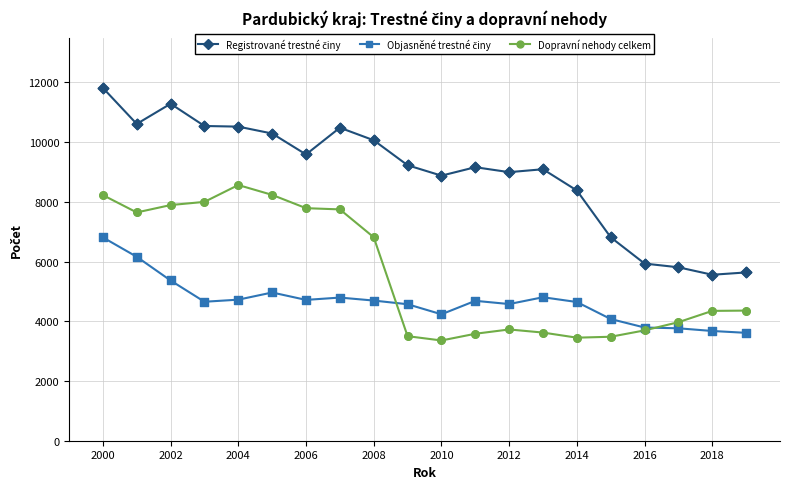

At how many categories does at least one series exceed 7348?

15